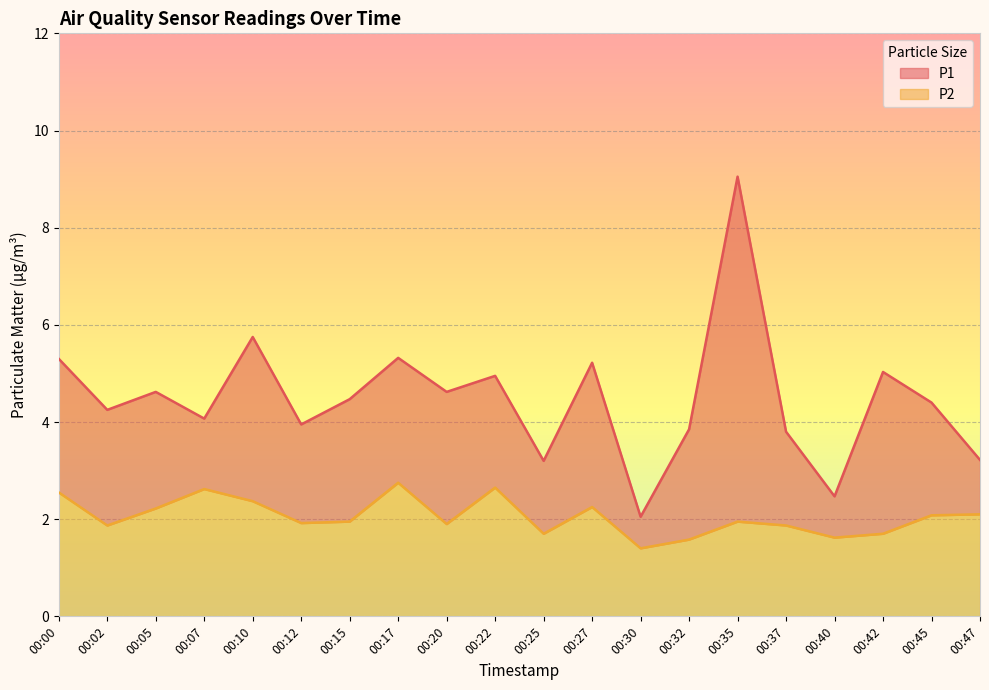

Count the number of data series in this chart.

2